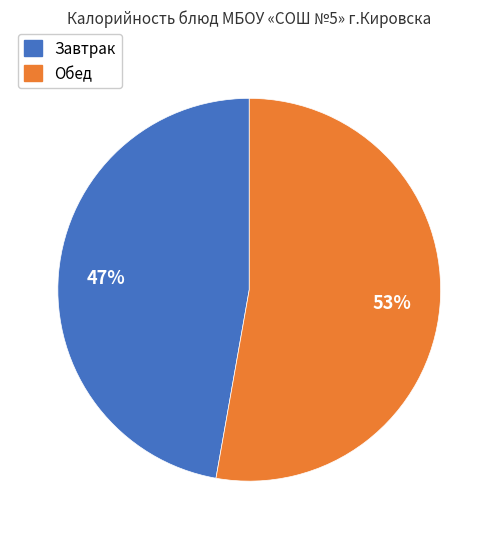

Is there any slice that represents more than half of the pie?

Yes